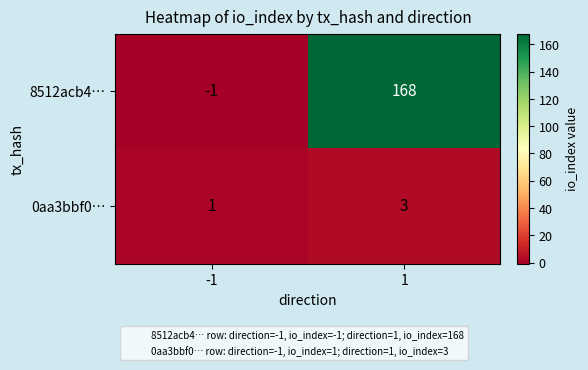

What is the difference between the 8512acb4… values at 1 and -1?

169